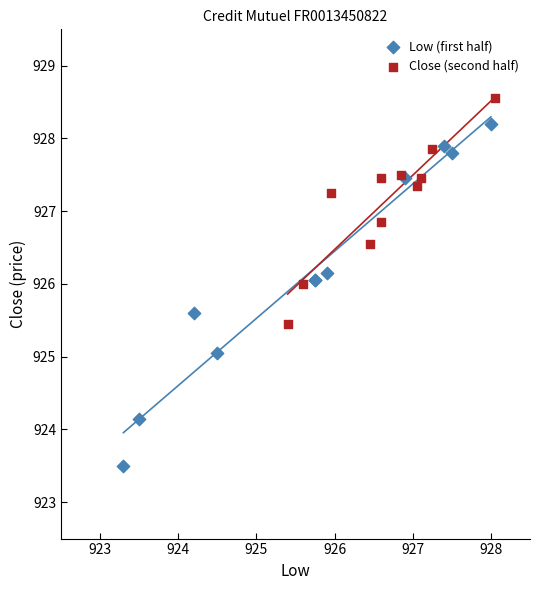

Which series contains the highest Y value?

Close (second half)